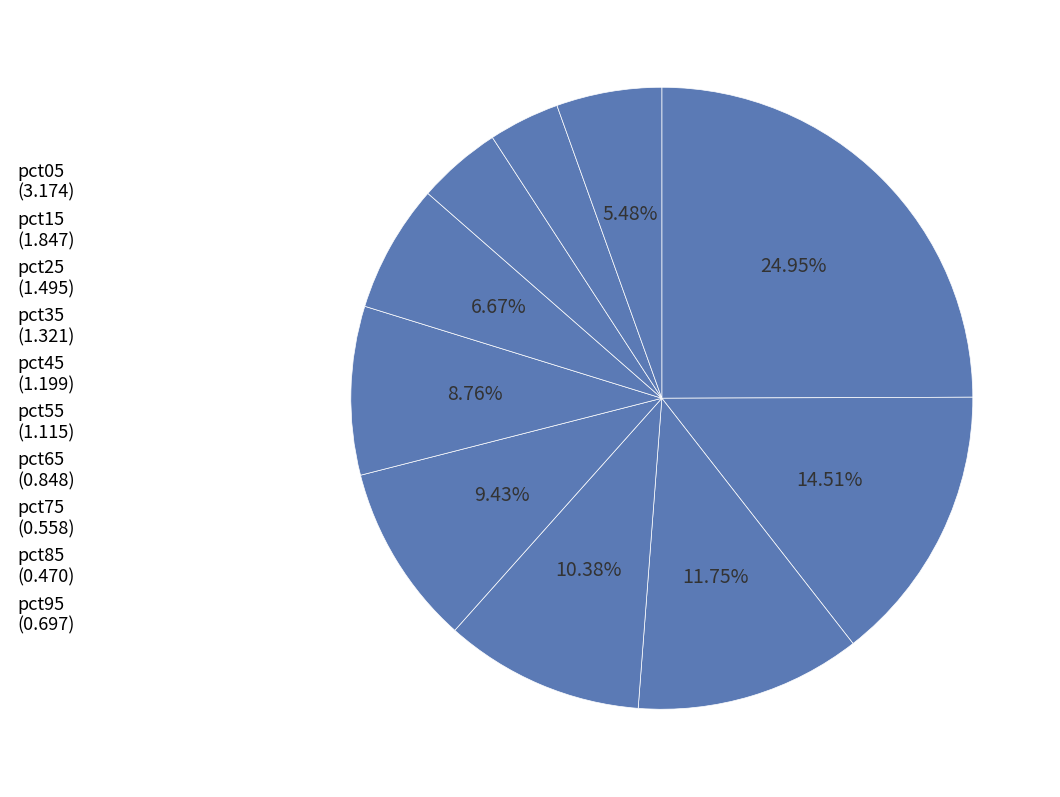

Count the number of slices in the pie.

10